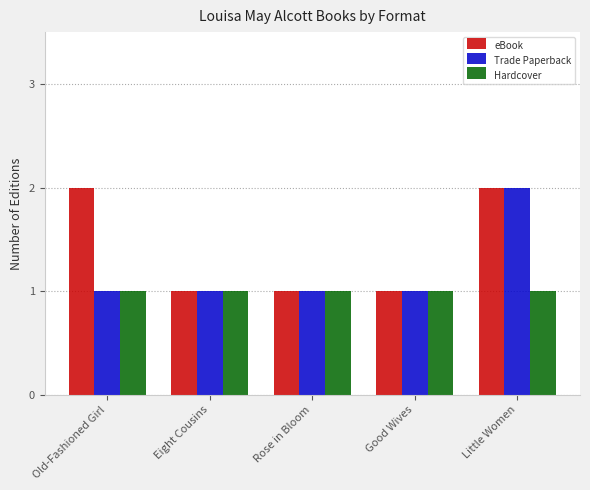

What is the value of the eBook bar at the 4th from the left?

1